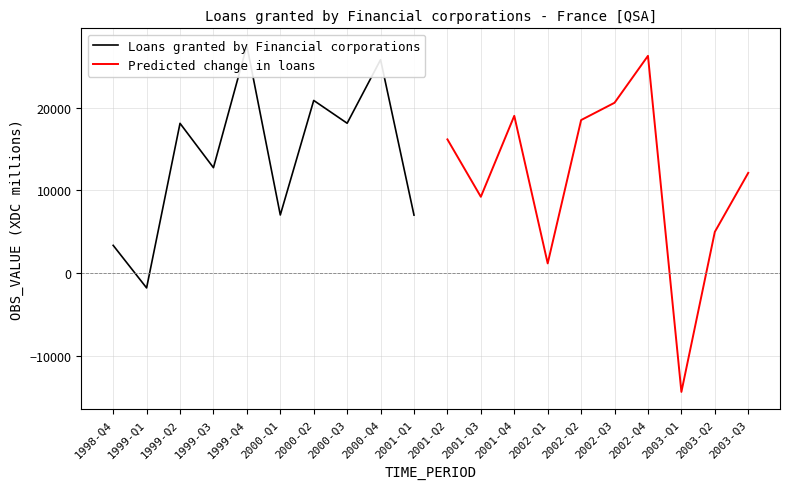

Which category has the highest value in the Predicted change in loans series?

2002-Q4